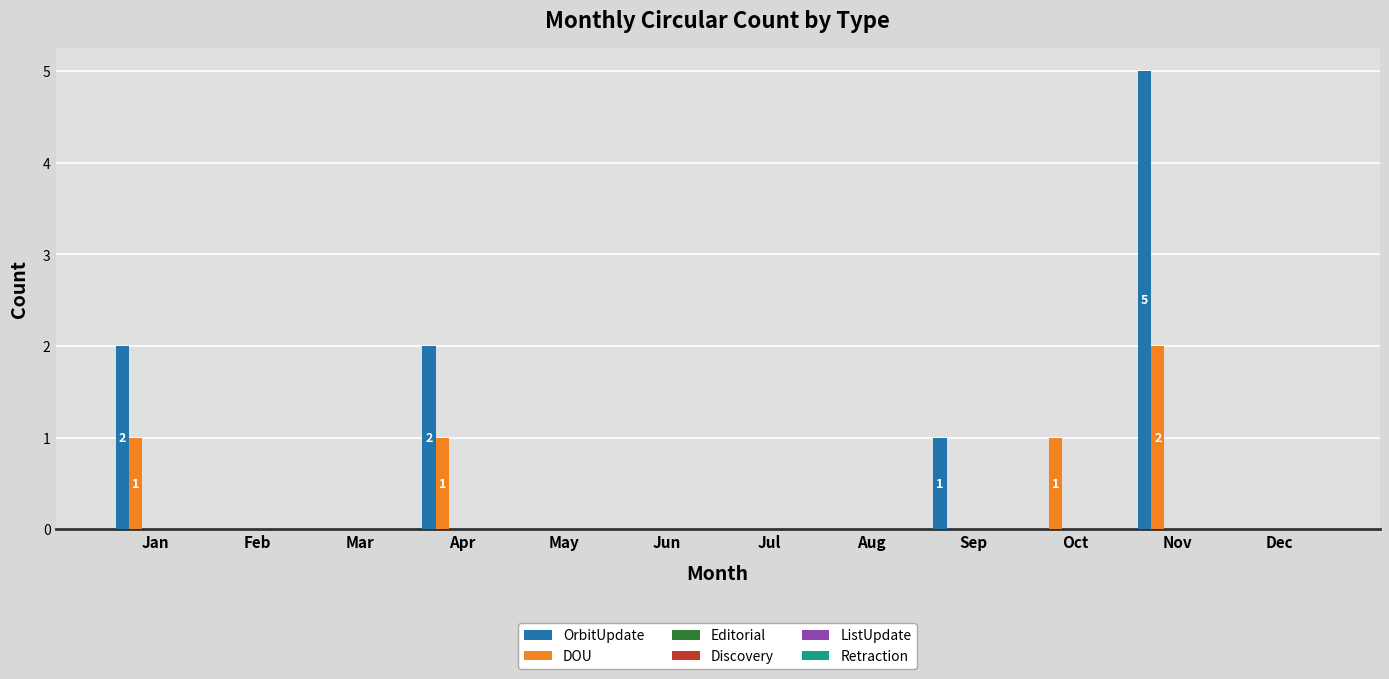

What is the greatest value displayed?

5